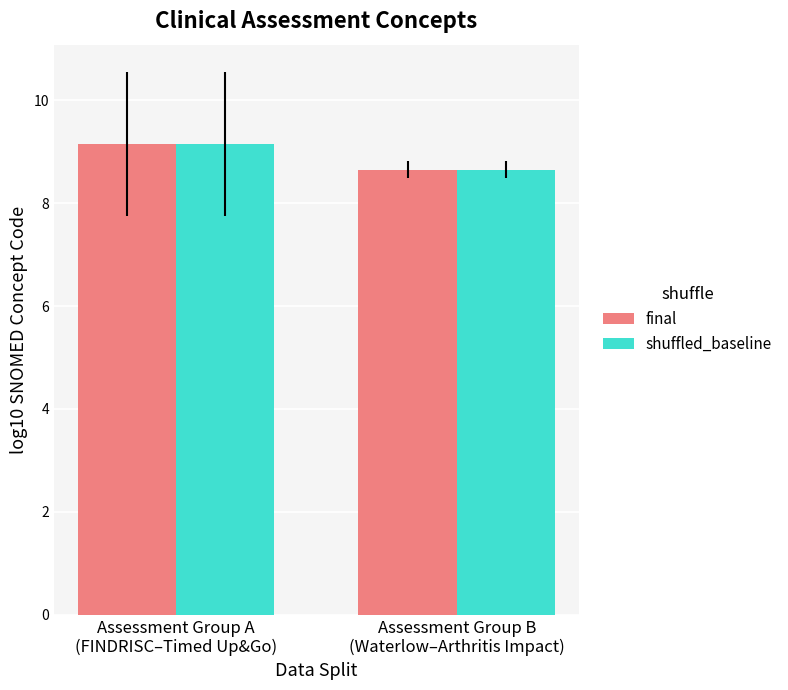

What are all the series names shown in the legend?

final, shuffled_baseline